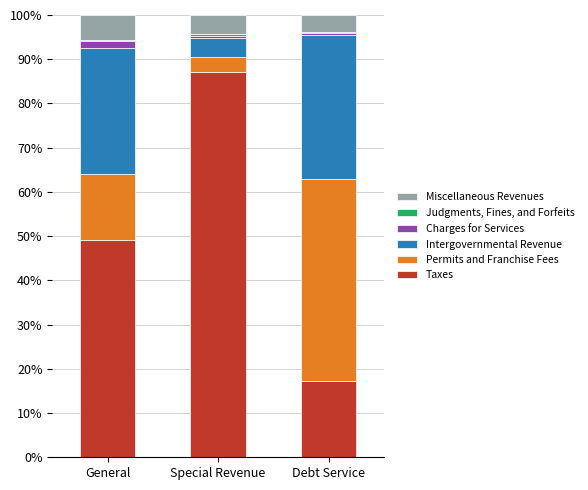

What is the maximum value for Taxes?

87.2